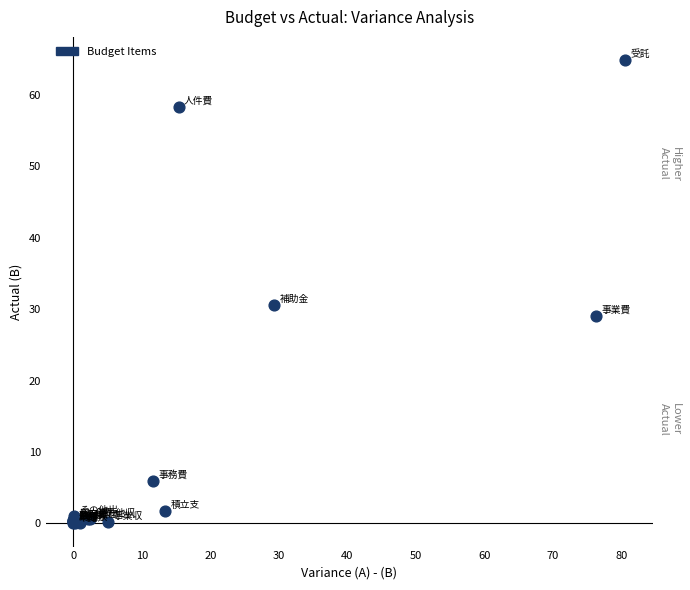

What Y value in the scatter plot is closest to 32?

30.6